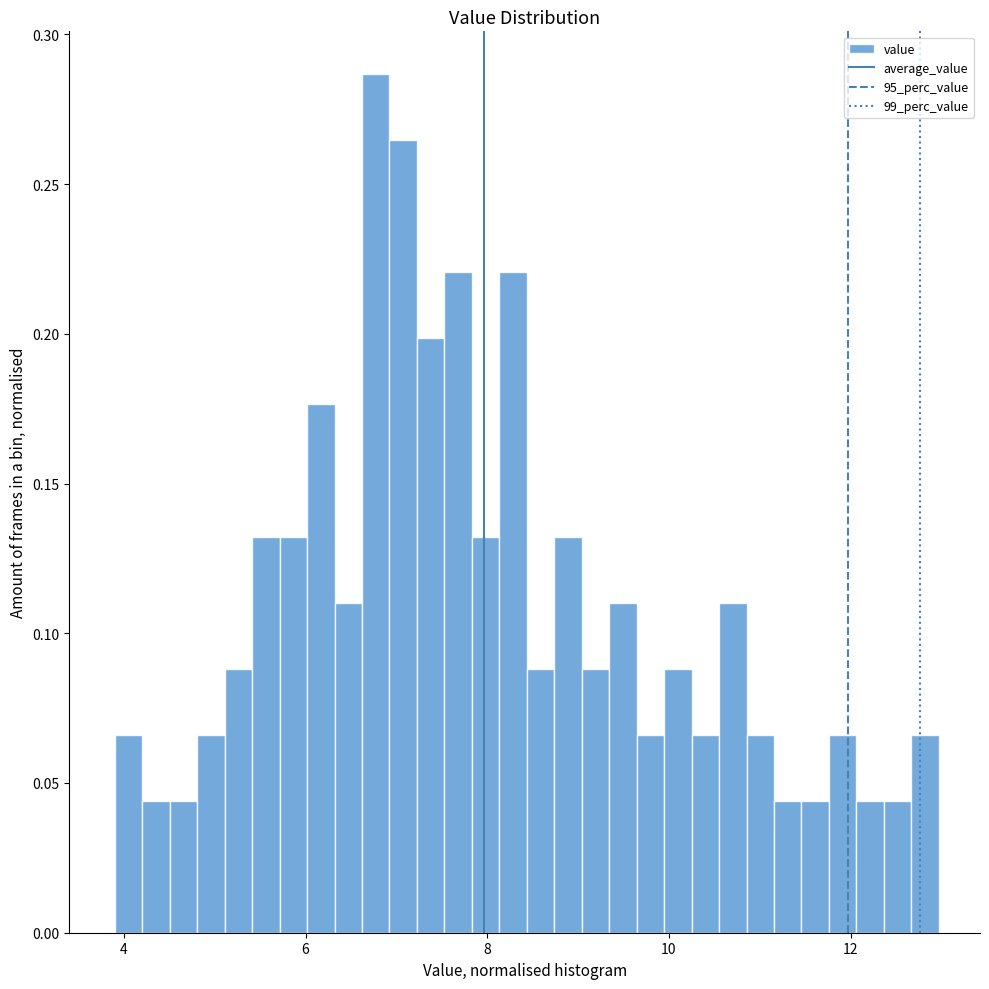

Read against the x-axis, roughly where is the centre of the tallest bar?

6.8